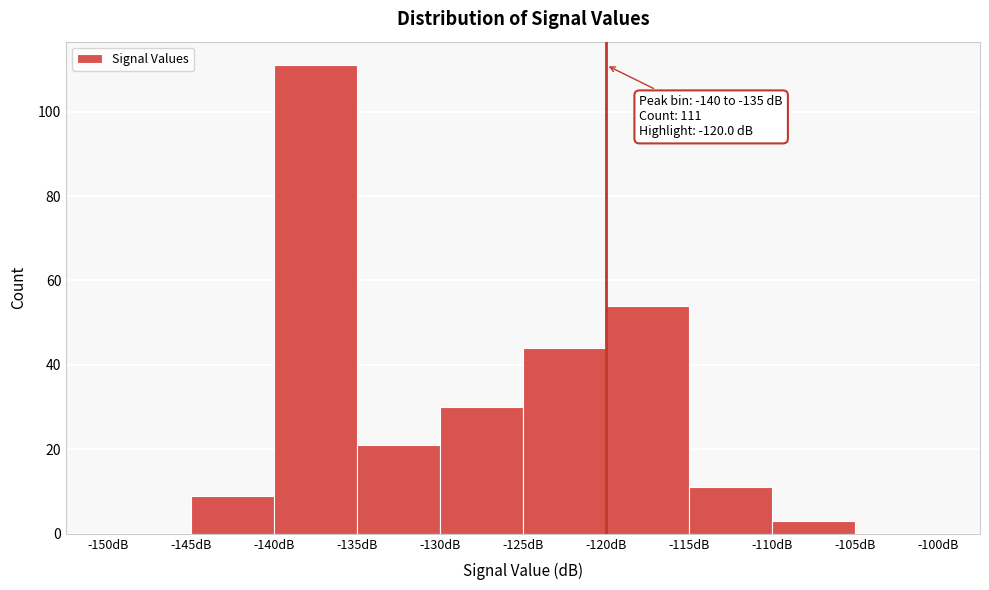

Over which range of the x-axis is the bar tallest?

-140 to -135